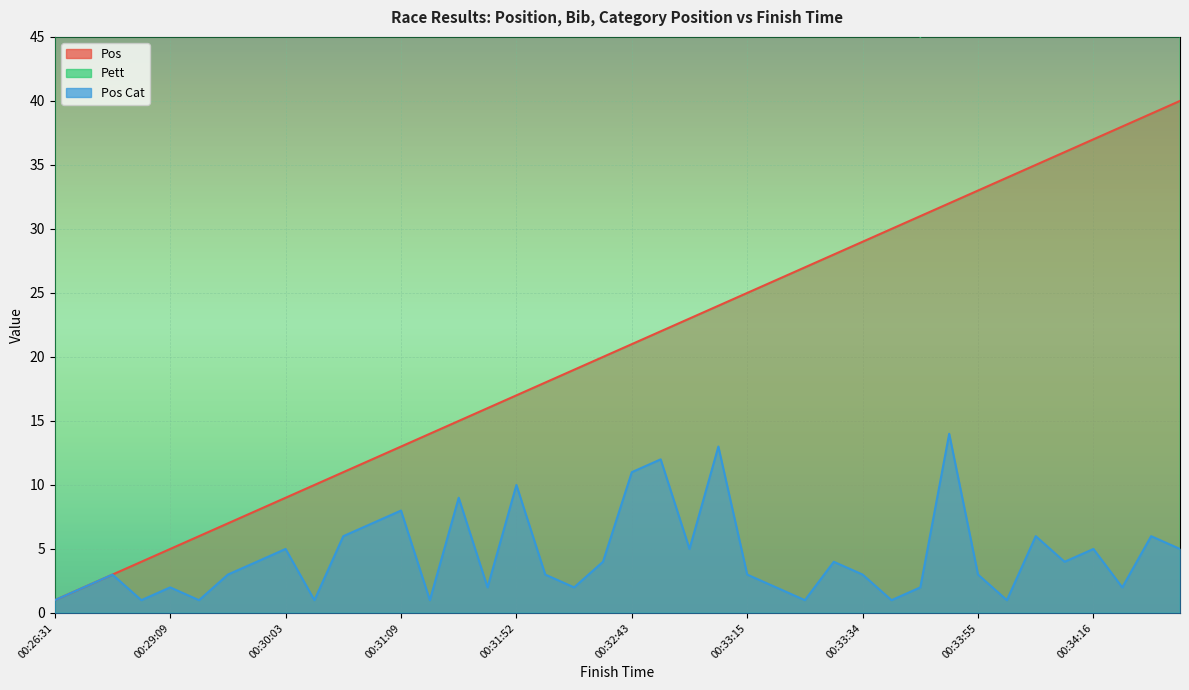

How many interior local peaks does the Pett series have?

13